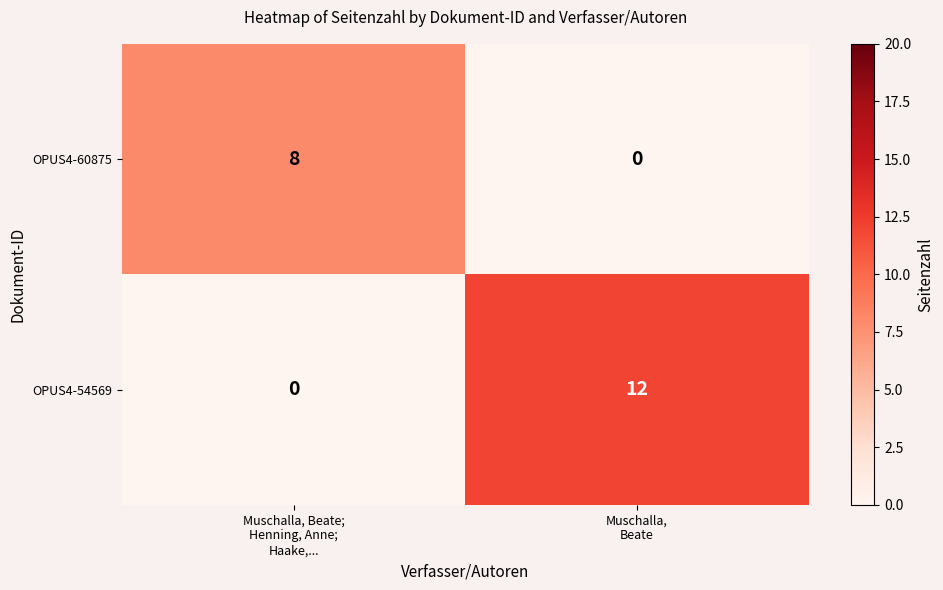

Count the number of data series in this chart.

2